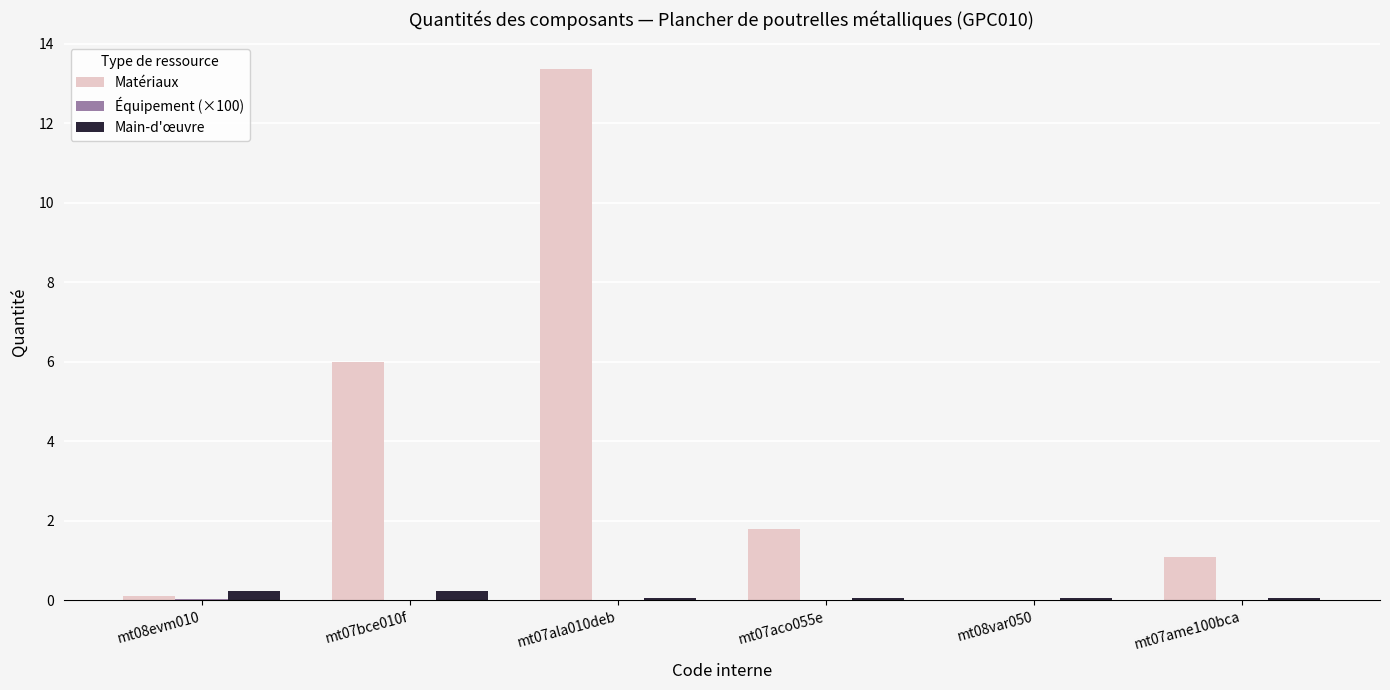

Which label corresponds to the largest value in the chart?

mt07ala010deb